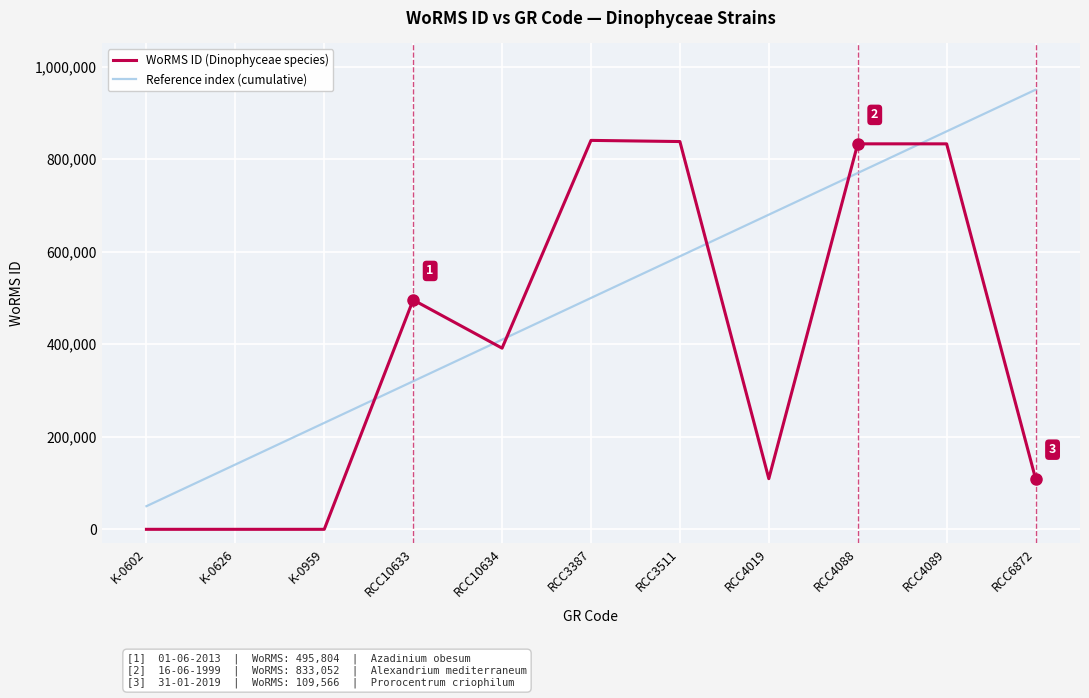

Which series ends up on top after the final intersection of Reference index (cumulative) and WoRMS ID (Dinophyceae species)?

Reference index (cumulative)